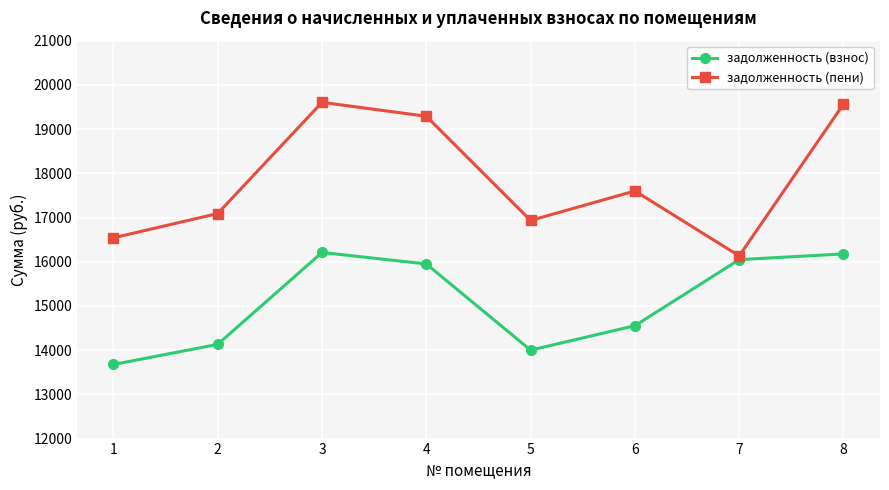

What is the minimum value for задолженность (пени)?

16131.8